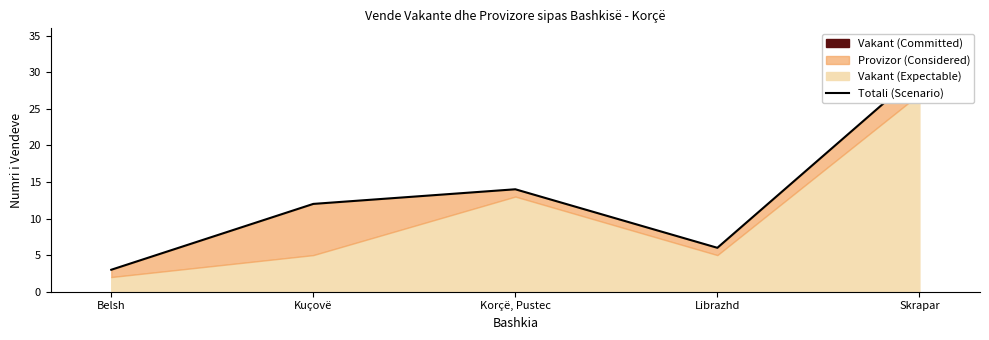

Does the chart display data point markers on the line(s)?

No